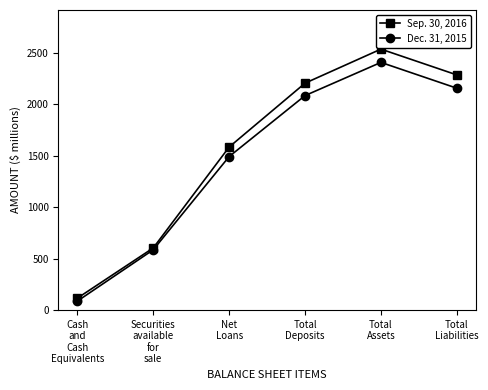

What is the spread (max minus min) of values at Net
Loans?

92.8